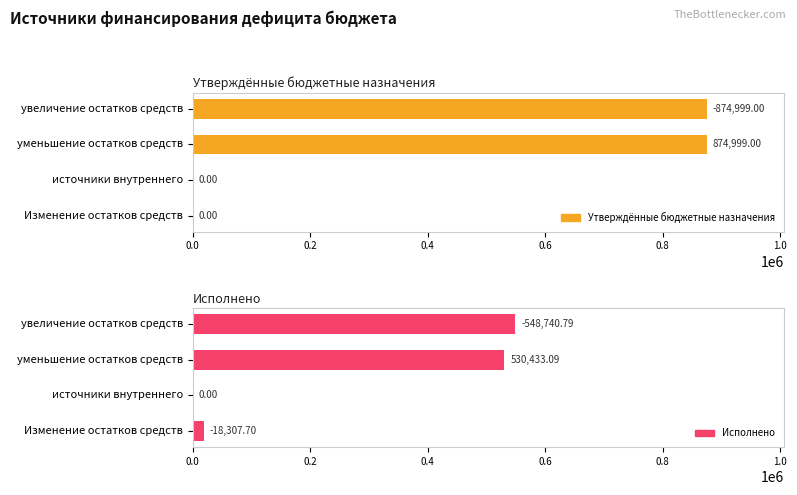

What value does the Исполнено series have at Изменение остатков средств?

18307.7